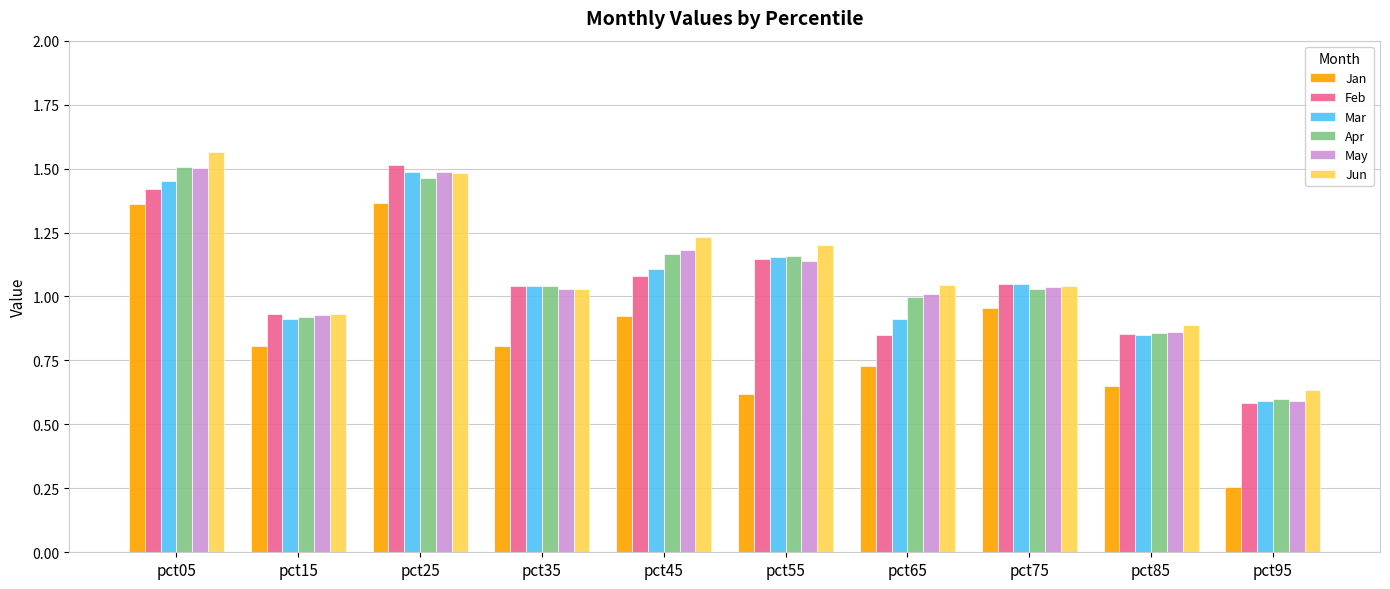

The Jun series shows 0.3 at pct65. True or false?

False